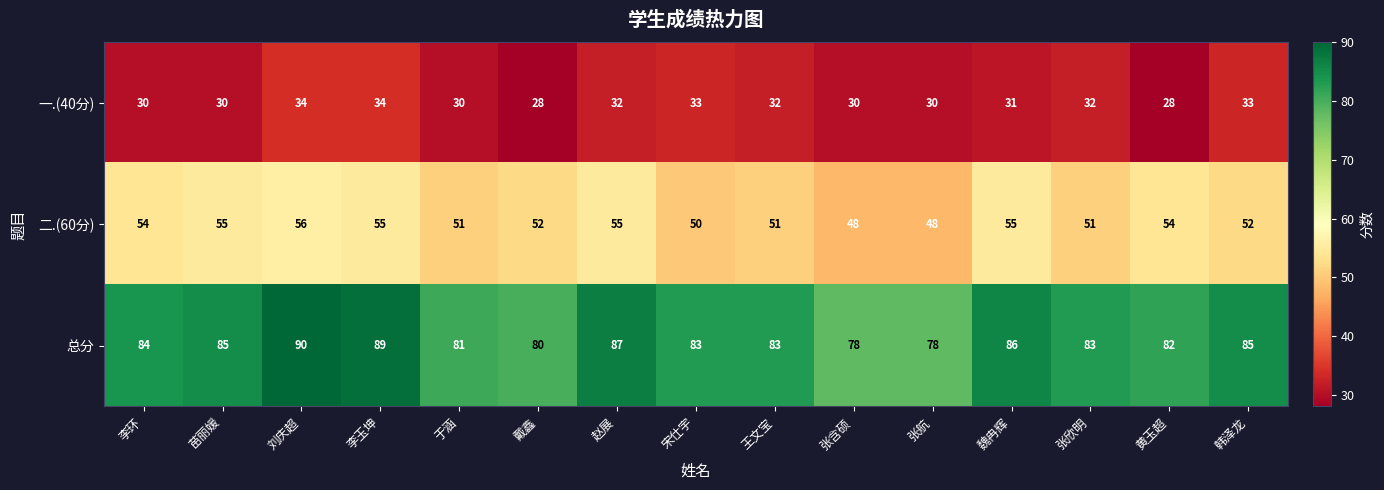

What is the smallest value displayed?

28